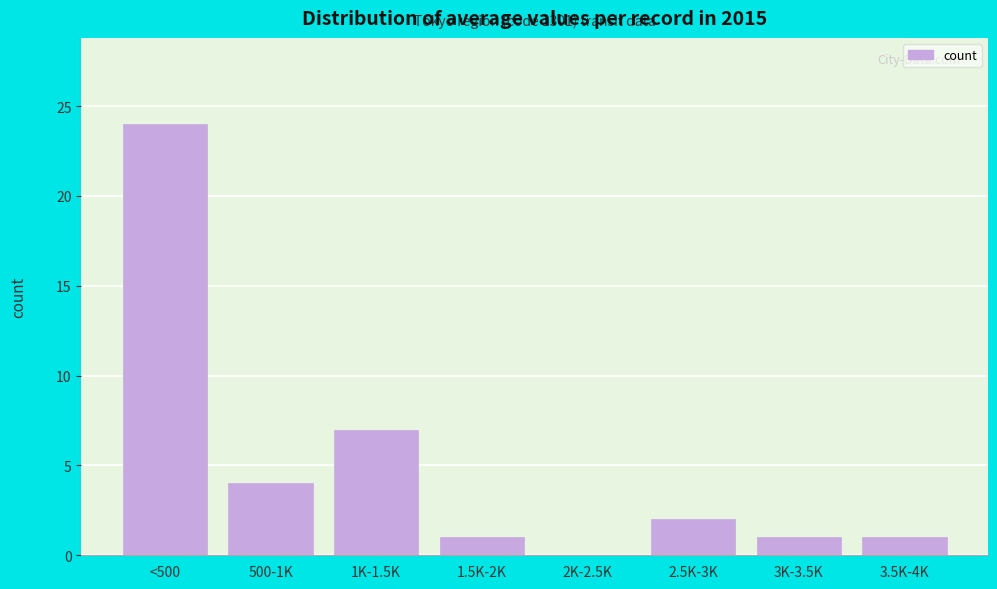

Reading right to left, transcribe all the data shown in this chart.

3.5K-4K=1	3K-3.5K=1	2.5K-3K=2	2K-2.5K=0	1.5K-2K=1	1K-1.5K=7	500-1K=4	<500=24